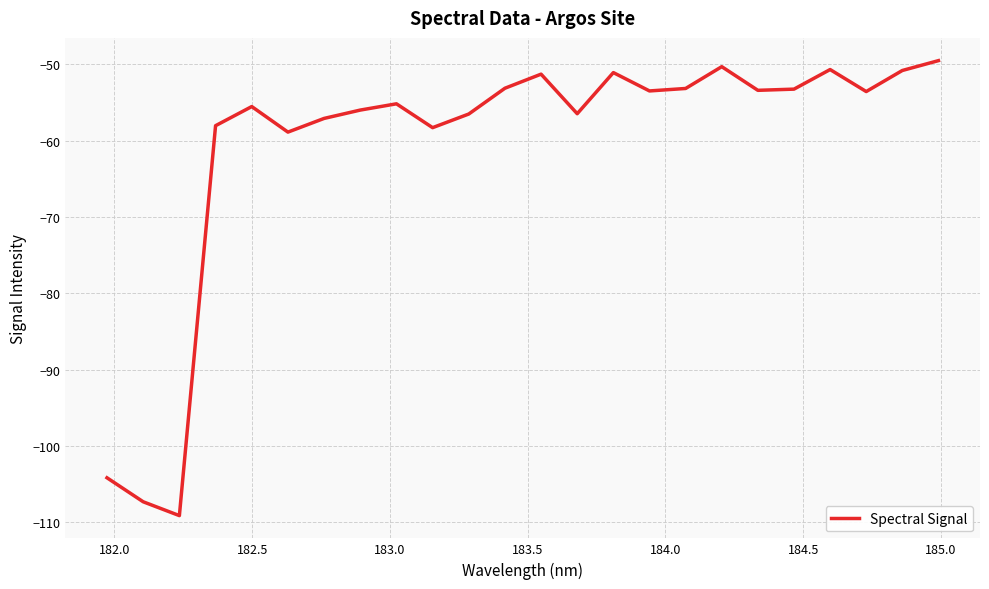

What is the greatest value displayed?

-49.5